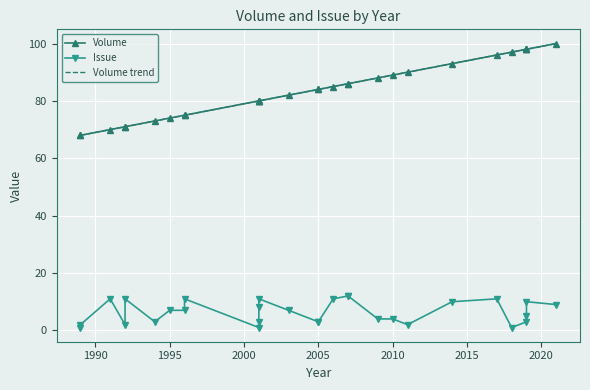

How many values in the Volume series are below 84?

14